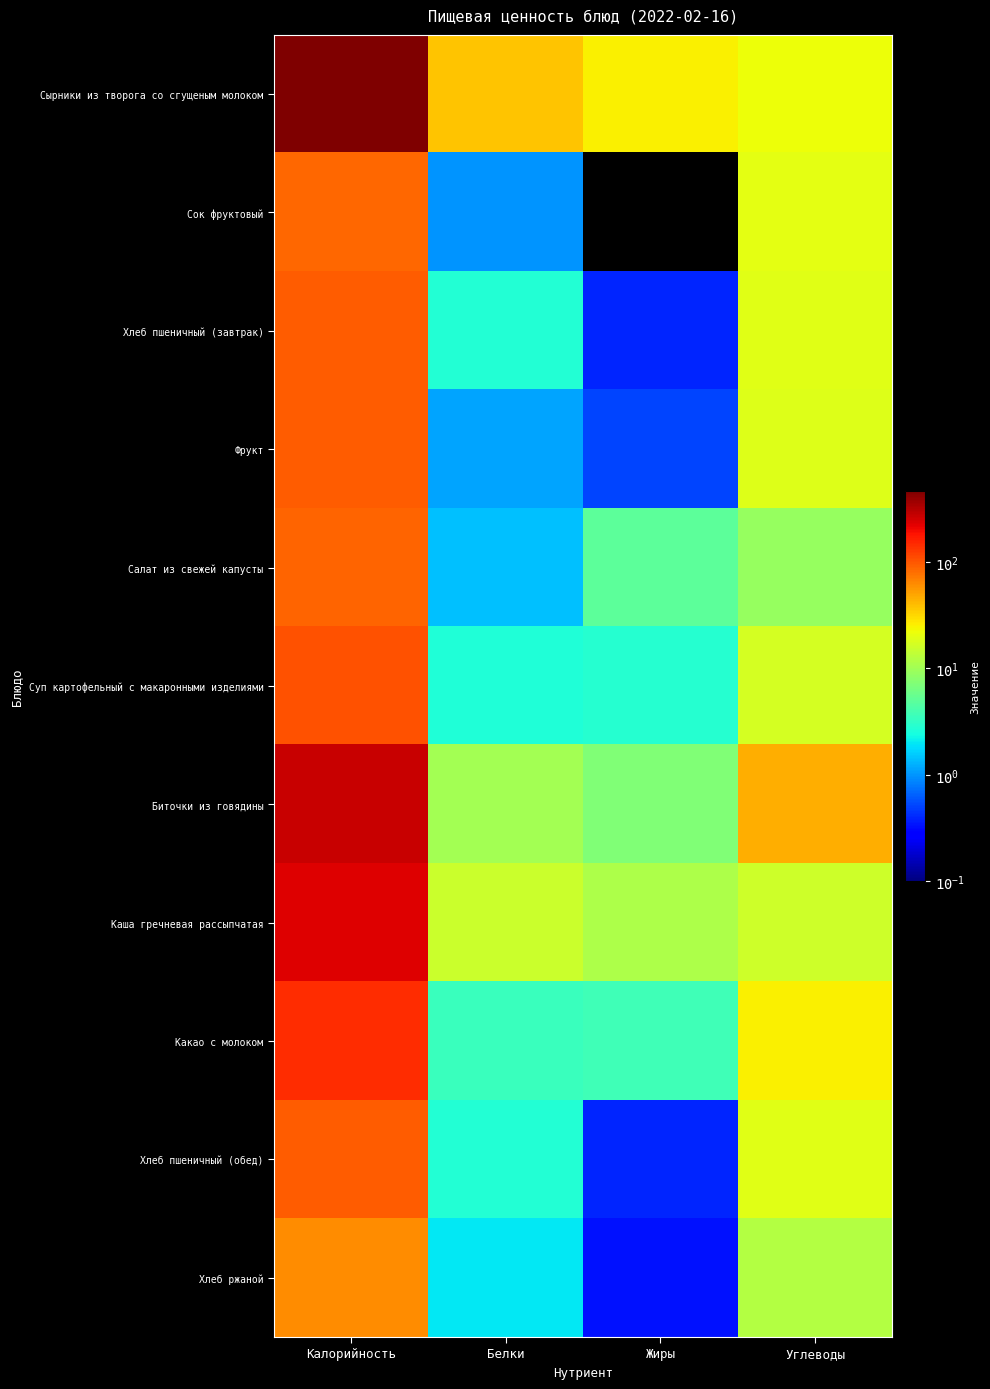

At Жиры, list the series in order from smallest to largest.

Сок фруктовый, Хлеб ржаной, Хлеб пшеничный (завтрак), Хлеб пшеничный (обед), Фрукт, Суп картофельный с макаронными изделиями, Какао с молоком, Салат из свежей капусты, Биточки из говядины, Каша гречневая рассыпчатая, Сырники из творога со сгущеным молоком